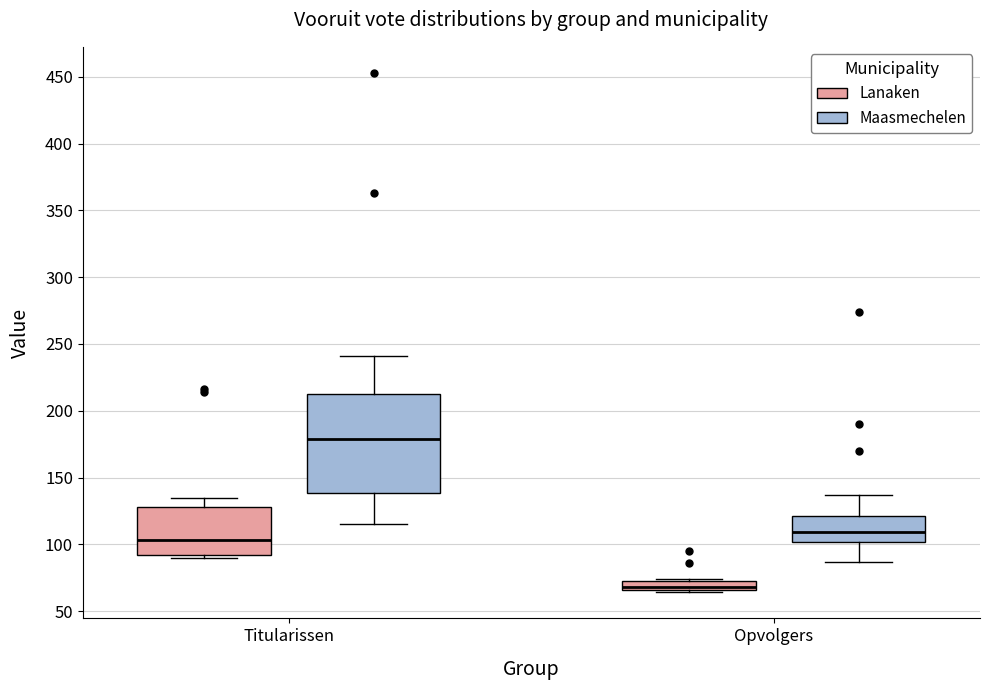

Where is the lower edge of the box for Opvolgers (Maasmechelen) on the y-axis? The values are not printed on the chart, so give them approximately, as read against the axis.

100